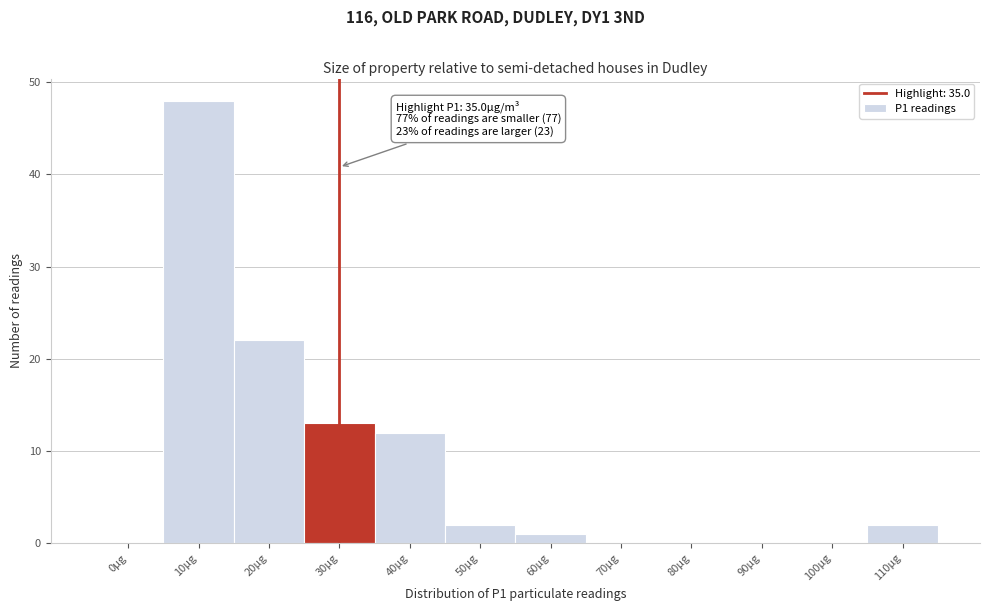

Reading left to right, extract all data points from this chart.

0µg=0	10µg=48	20µg=22	30µg=13	40µg=12	50µg=2	60µg=1	70µg=0	80µg=0	90µg=0	100µg=0	110µg=2